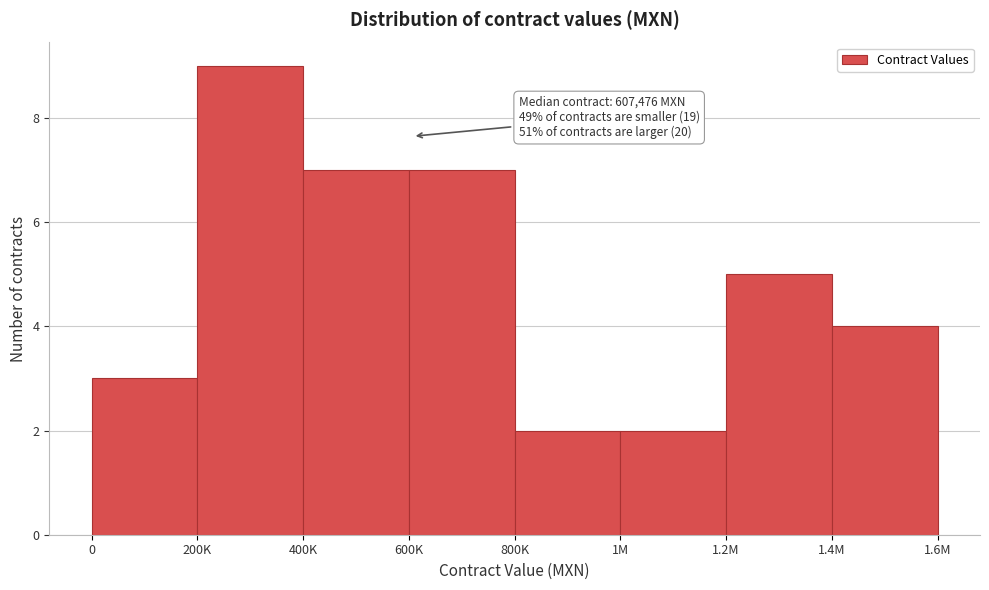

Reading left to right, list all the values displayed in this chart.

0=3	200K=9	400K=7	600K=7	800K=2	1M=2	1.2M=5	1.4M=4